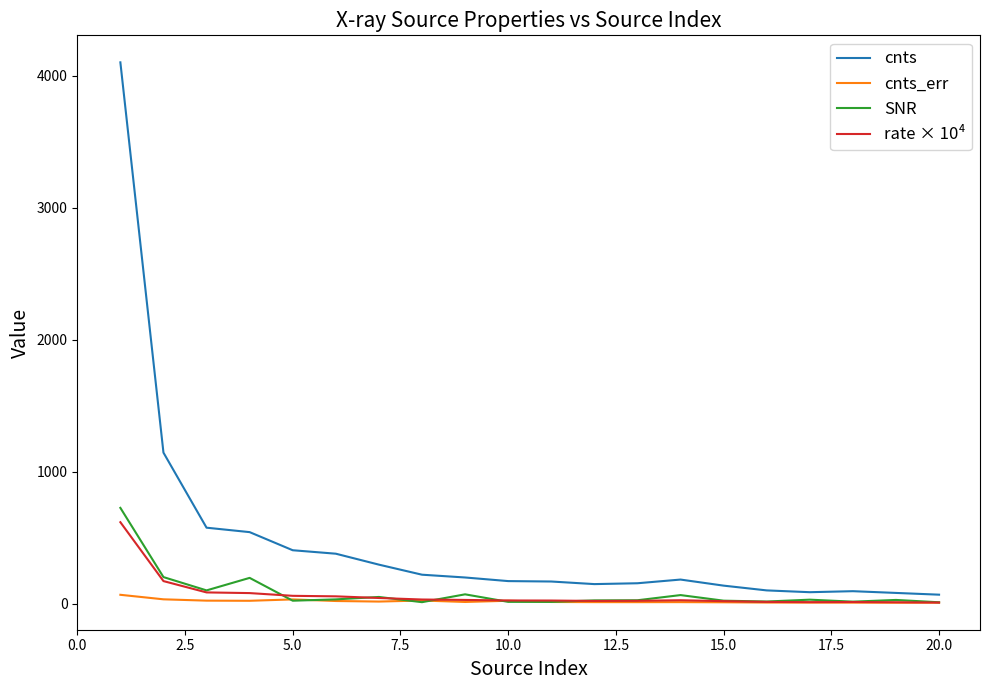

What are all the series names shown in the legend?

cnts, cnts_err, SNR, rate × 10⁴